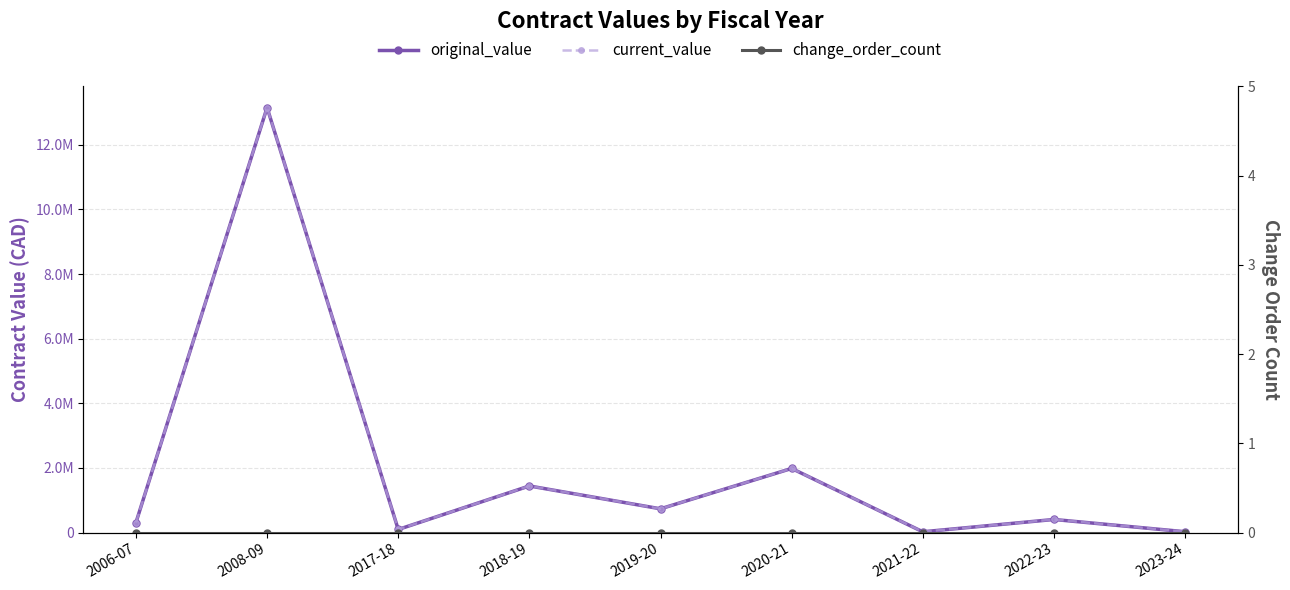

At which category does current_value reach its first local peak?

2008-09